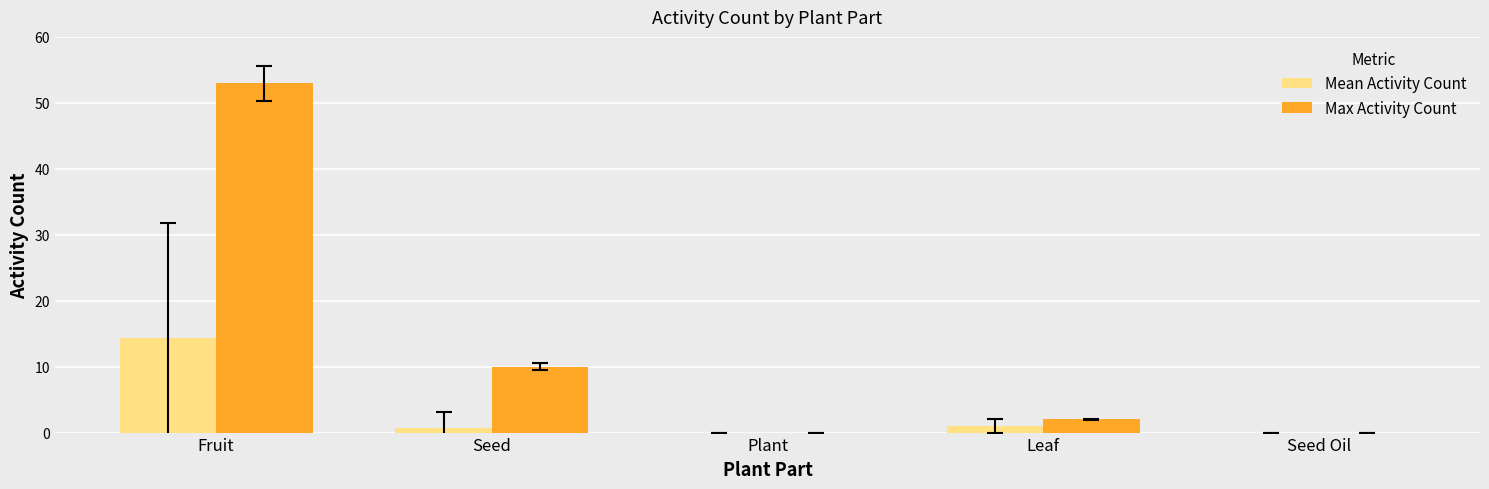

Where is Max Activity Count nearest to the value 26?

Seed